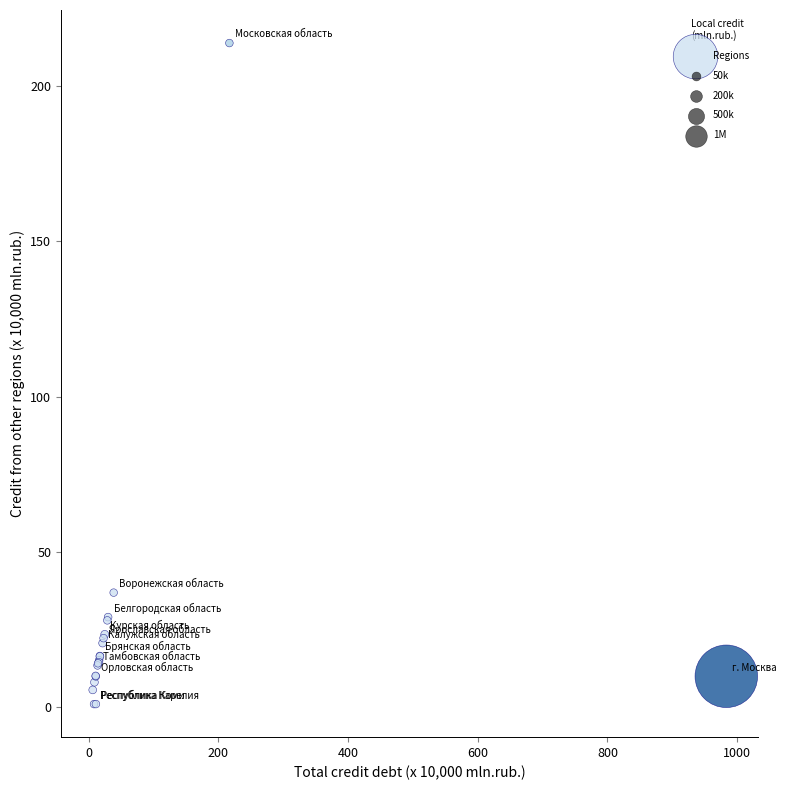

What Y value in the scatter plot is closest to 107?

36.9